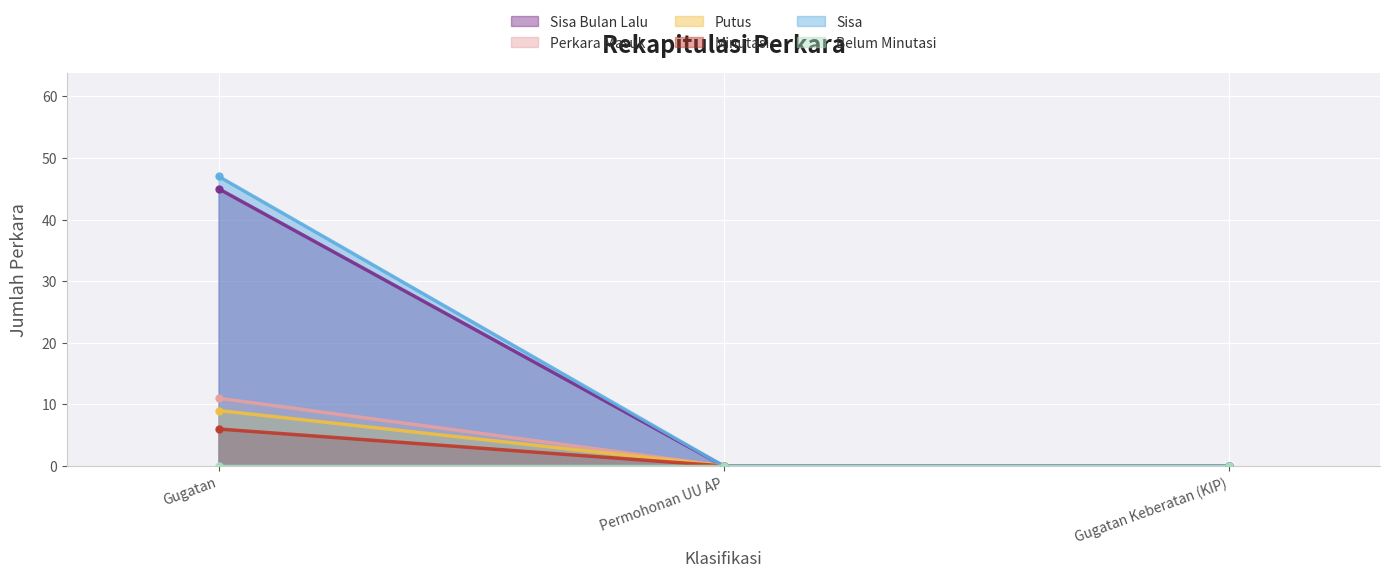

True or false: Perkara Masuk has a value of 0 at Permohonan UU AP.

True